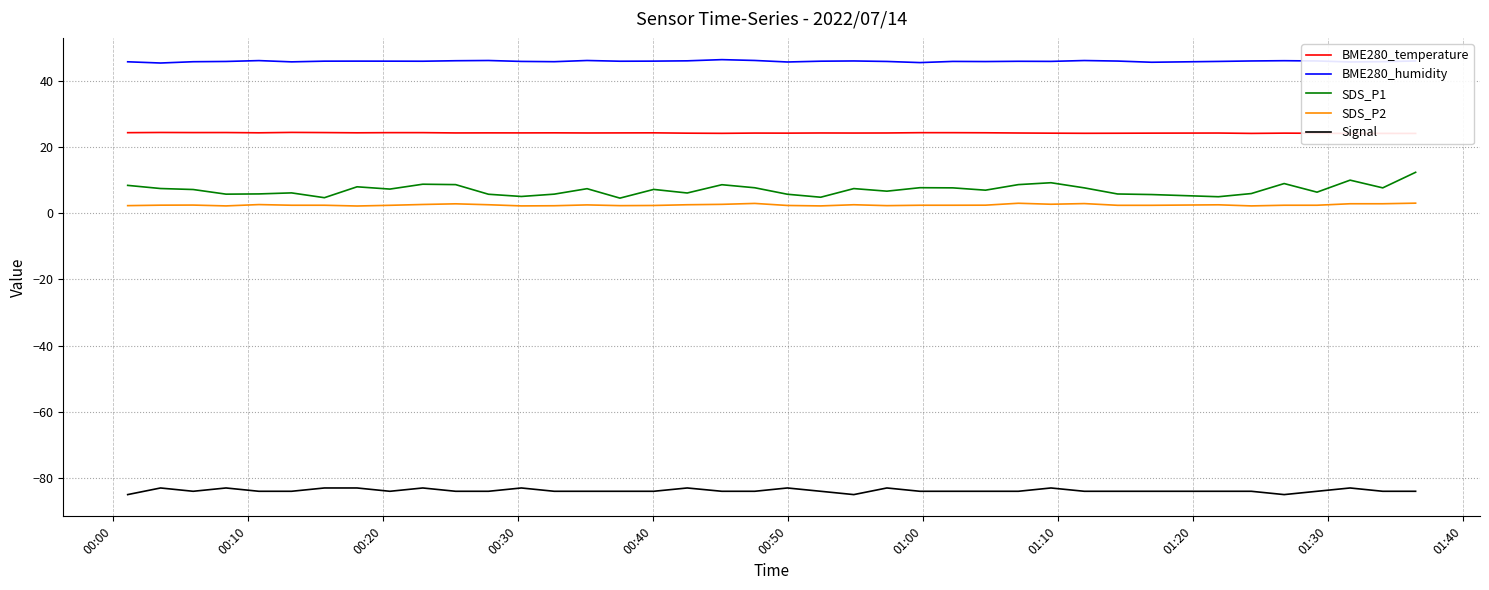

Is this an area chart (filled region under the line)?

No